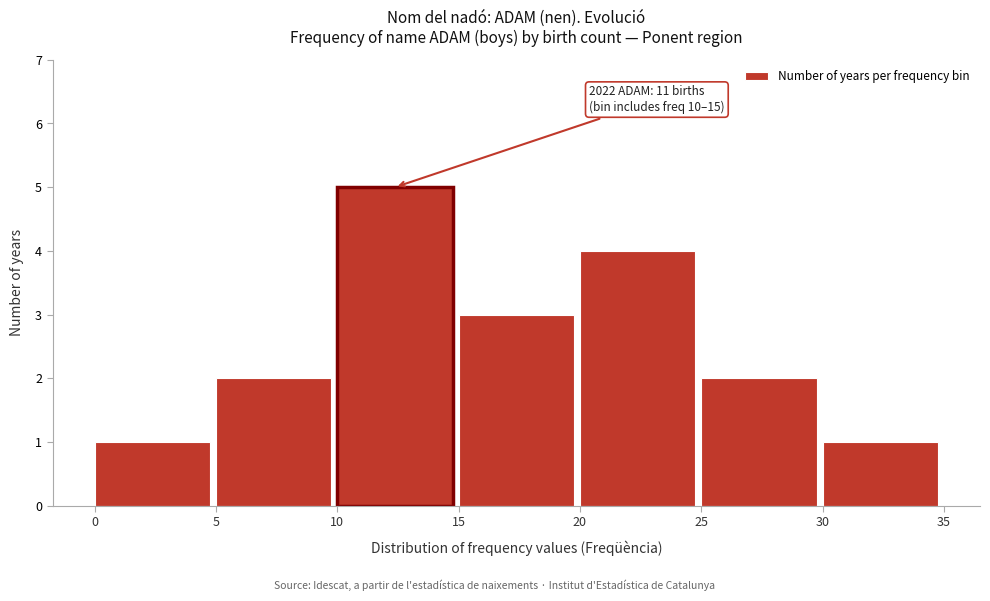

Over which range of the x-axis is the bar tallest?

10 to 15